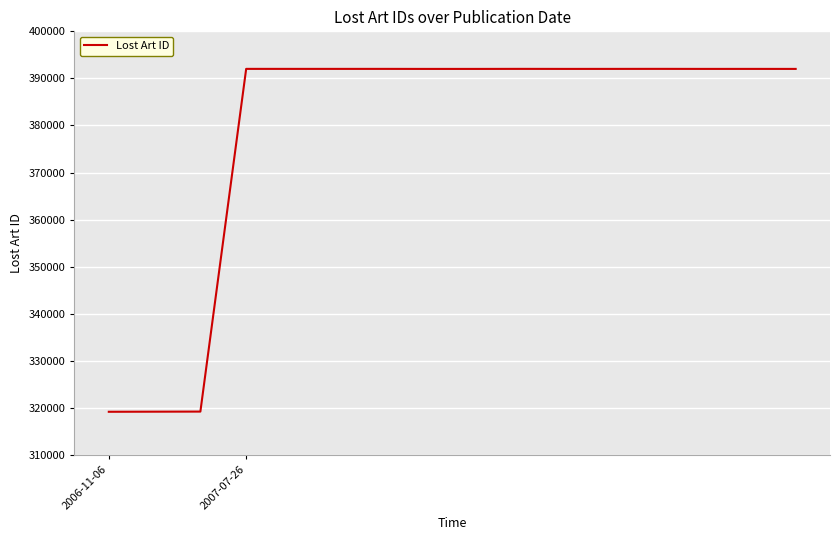

What is the greatest value displayed?

392026